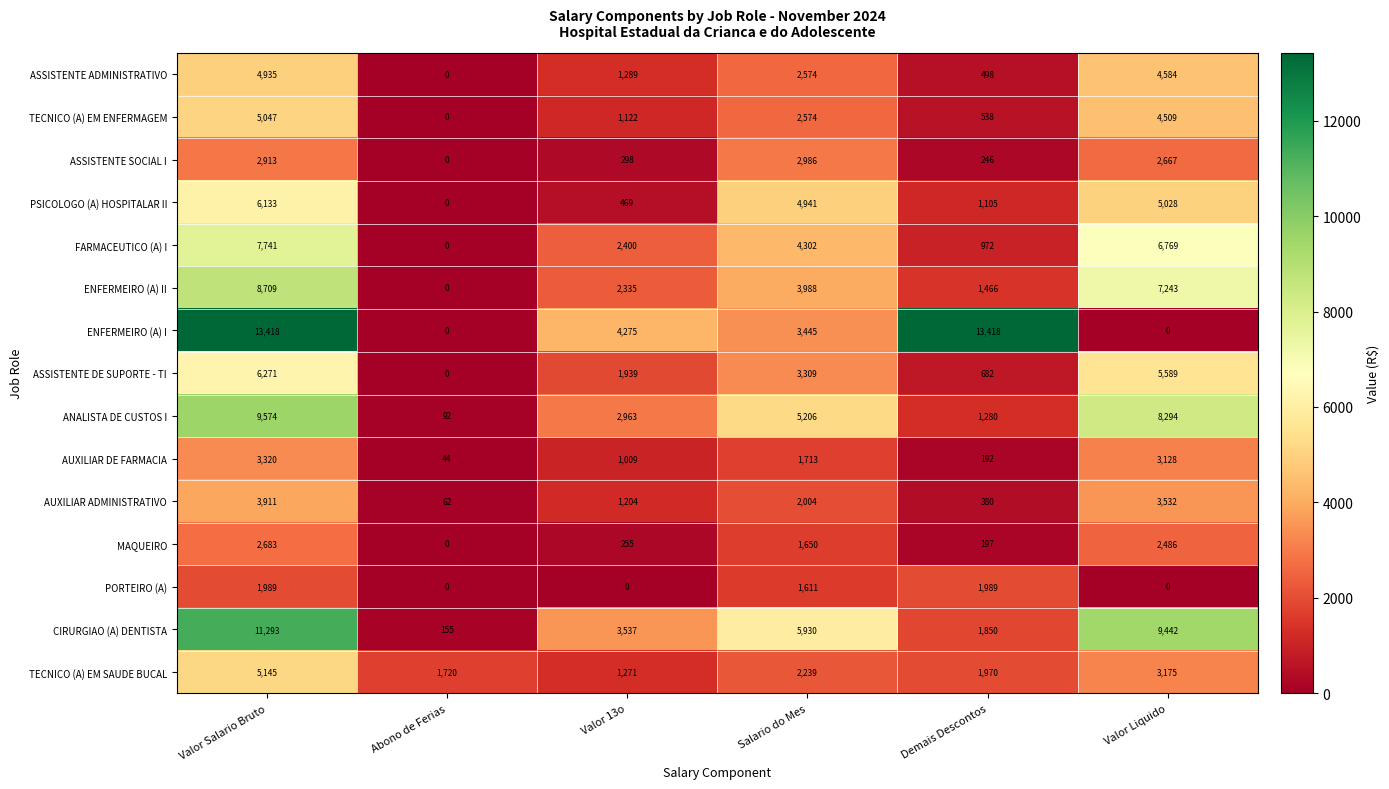

Rank the series by their maximum value, from lowest to highest.

PORTEIRO (A), MAQUEIRO, ASSISTENTE SOCIAL I, AUXILIAR DE FARMACIA, AUXILIAR ADMINISTRATIVO, ASSISTENTE ADMINISTRATIVO, TECNICO (A) EM ENFERMAGEM, TECNICO (A) EM SAUDE BUCAL, PSICOLOGO (A) HOSPITALAR II, ASSISTENTE DE SUPORTE - TI, FARMACEUTICO (A) I, ENFERMEIRO (A) II, ANALISTA DE CUSTOS I, CIRURGIAO (A) DENTISTA, ENFERMEIRO (A) I